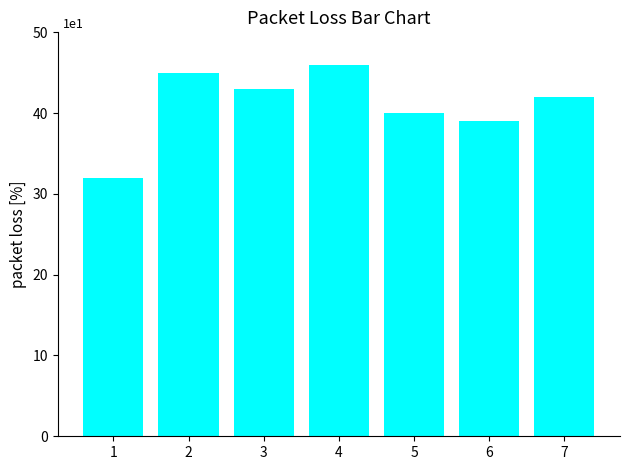

Reading left to right, list all the values displayed in this chart.

1=32	2=45	3=43	4=46	5=40	6=39	7=42